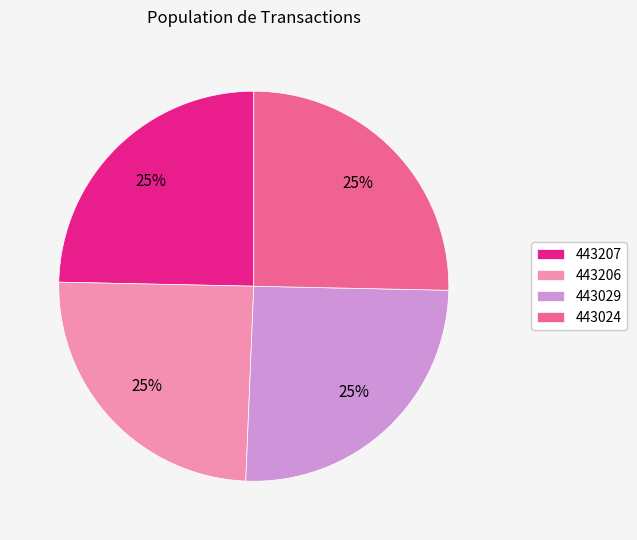

What is the ratio of the value at 443207 to the value at 443029?

1.0